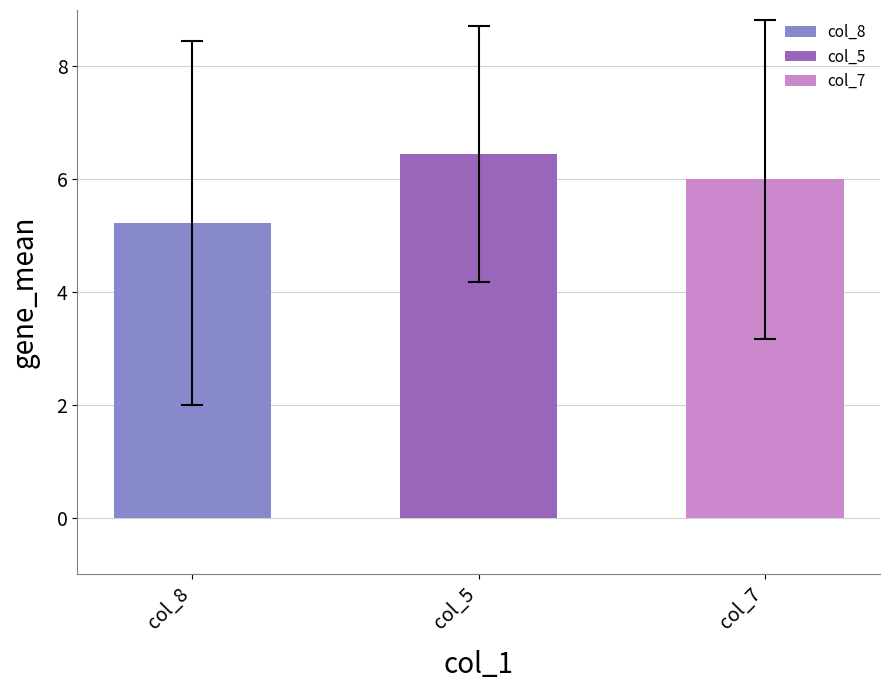

Read the value at col_7.

6.0